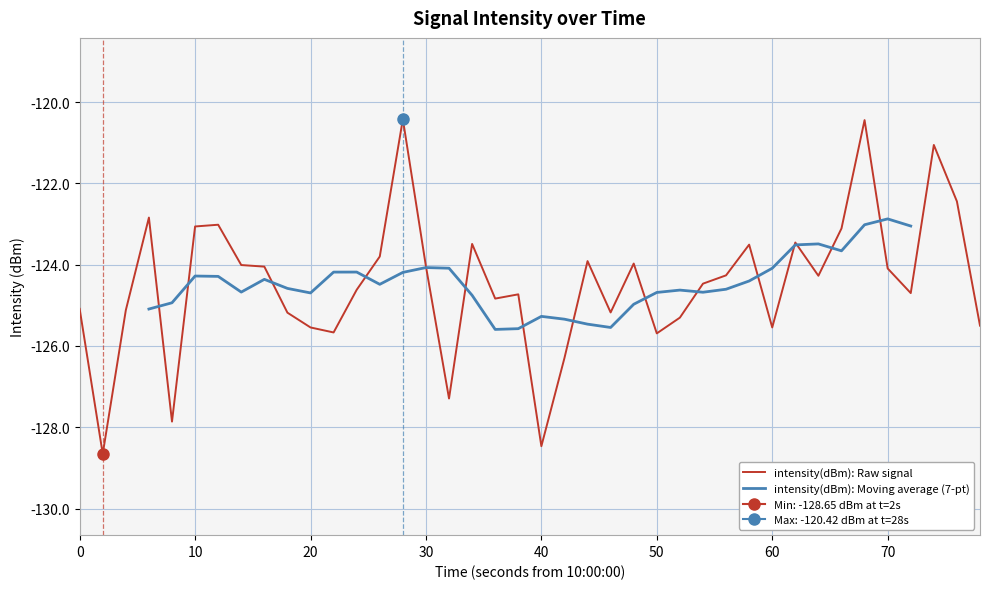

What is the minimum value for intensity(dBm): Raw signal?

-128.7